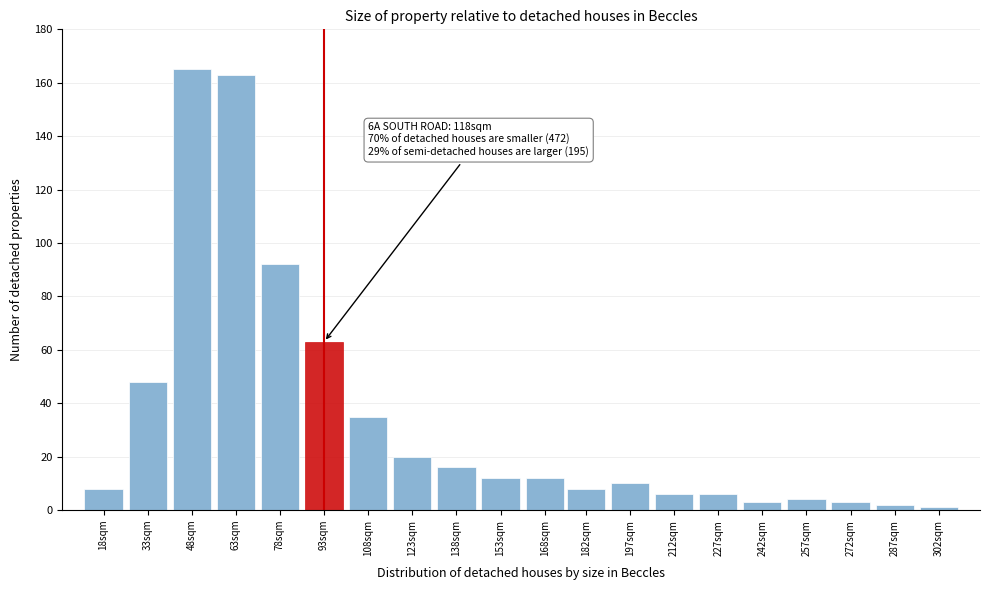

Reading left to right, list all the values displayed in this chart.

8	48	165	163	92	63	35	20	16	12	12	8	10	6	6	3	4	3	2	1